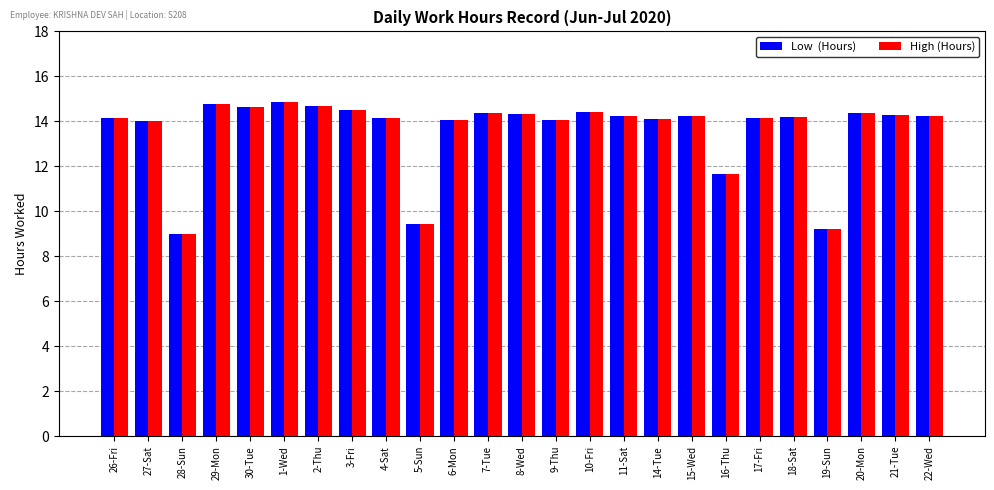

What is the total value across all series at 27-Sat?

28.0